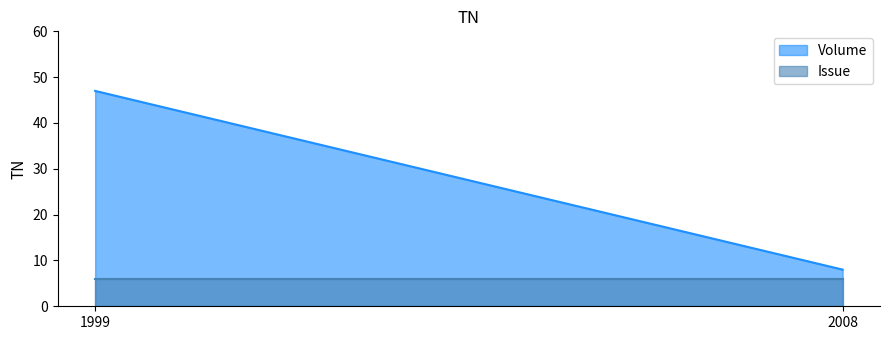

How many lines are shown in the chart?

2